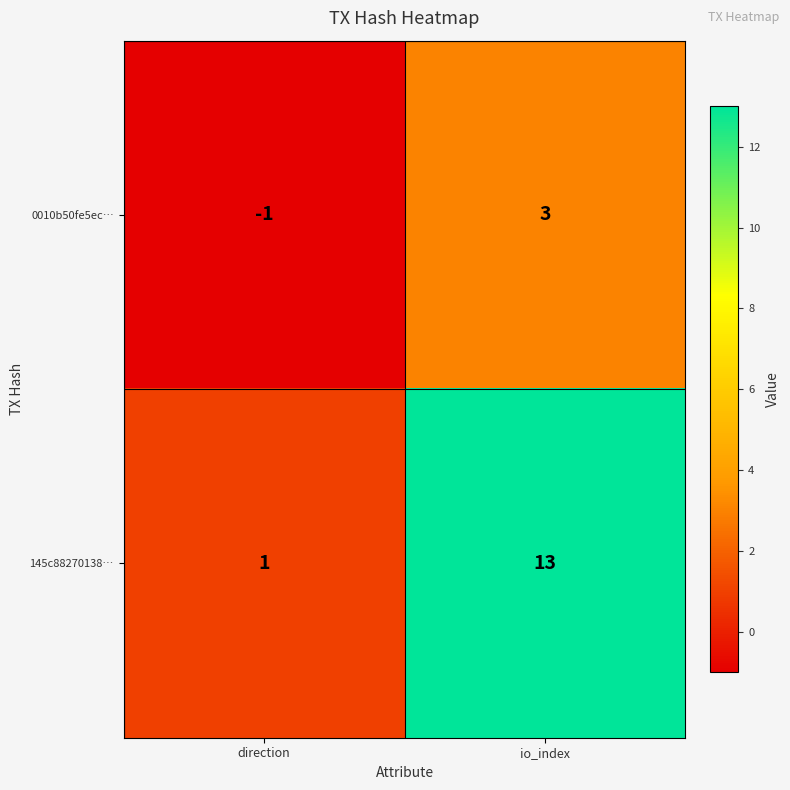

Reading right to left, extract all data points from this chart.

0010b50fe5ec…: 3	-1
145c88270138…: 13	1